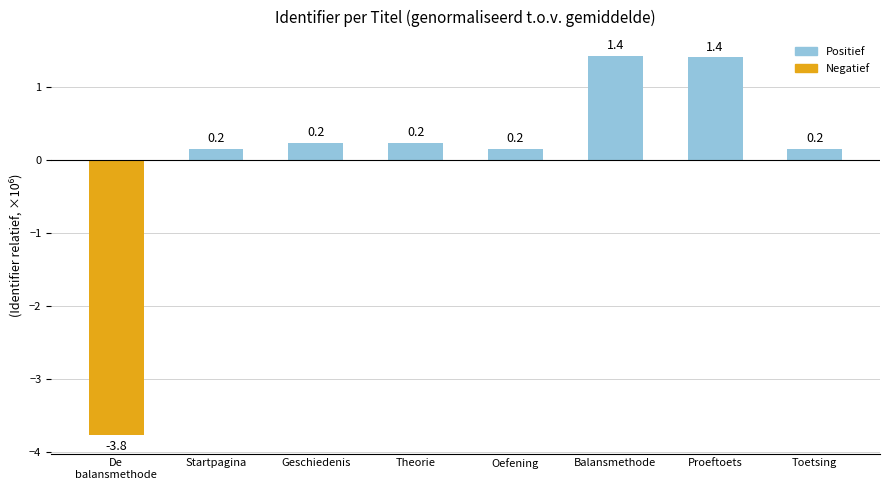

Does the chart contain any negative values?

Yes